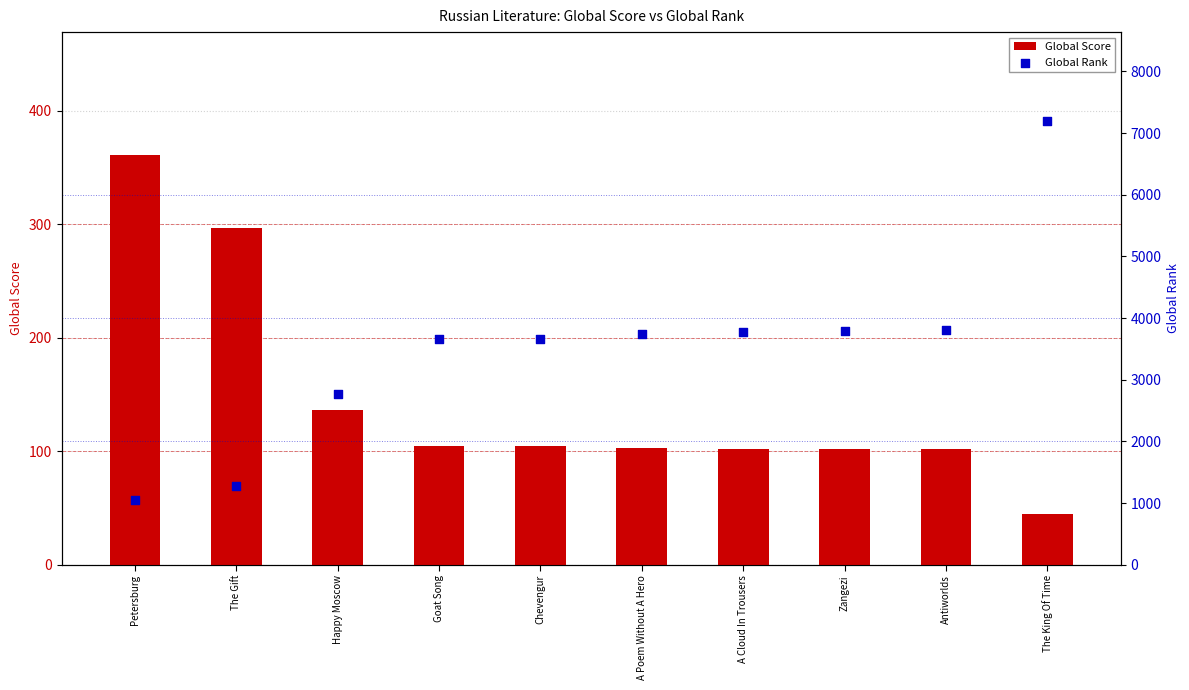

What is the total value across all series at Happy Moscow?

2905